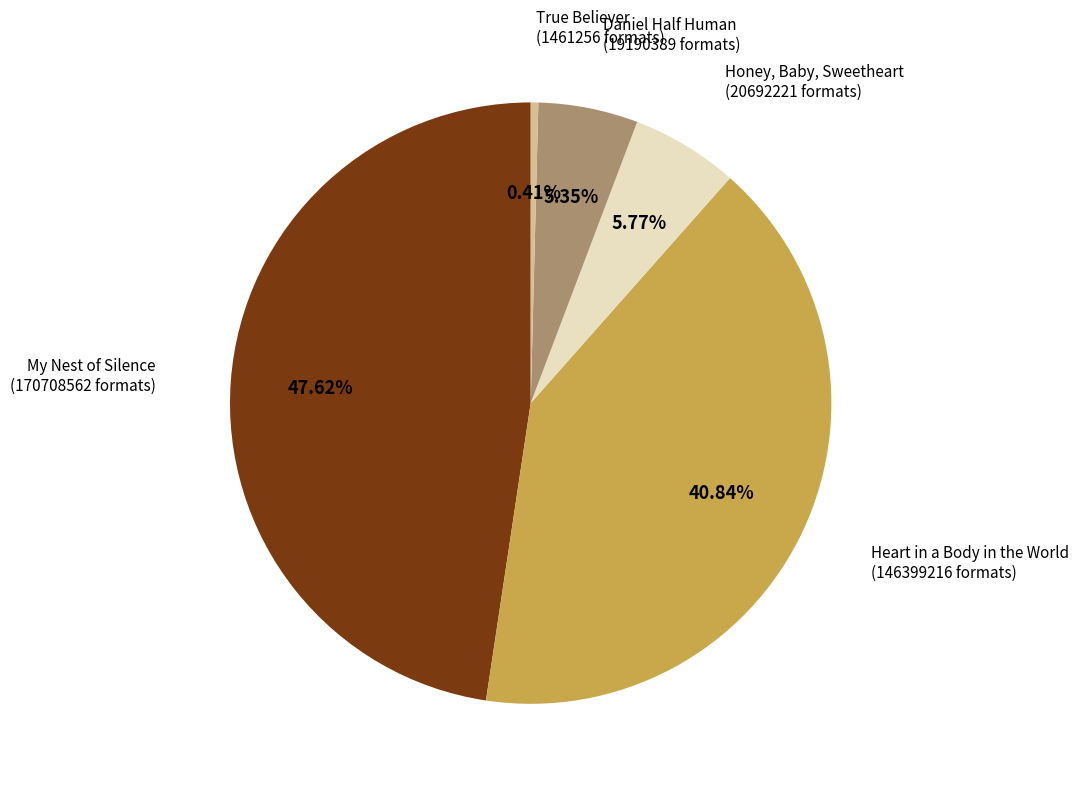

How many segments does this pie chart have?

5